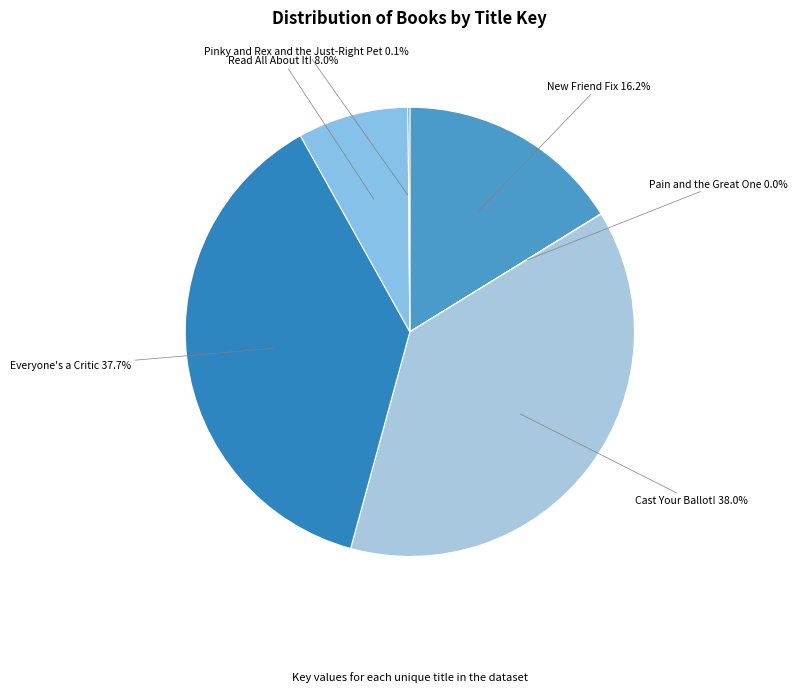

What portion of the pie excludes Everyone's a Critic?

62.3%